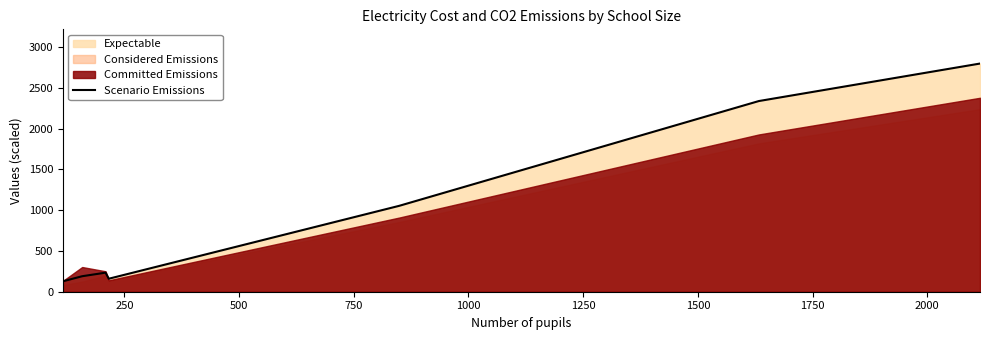

What is the greatest value displayed?

2800.0